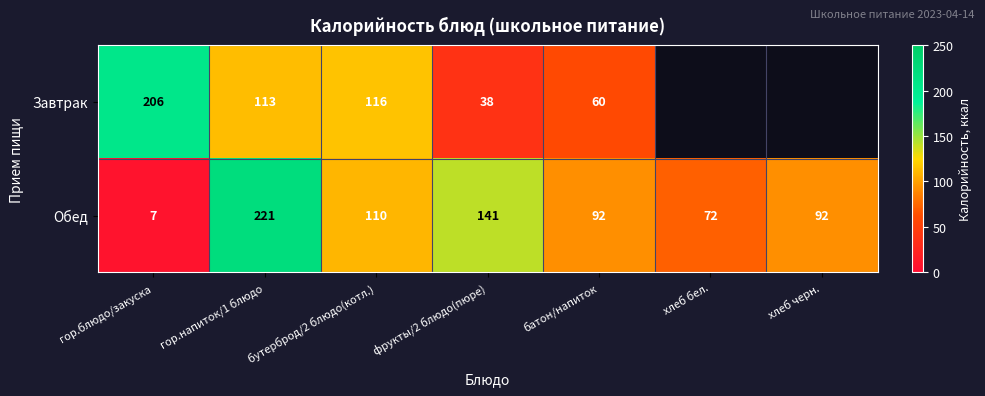

At which label does Обед first exceed 92?

гор.напиток/1 блюдо